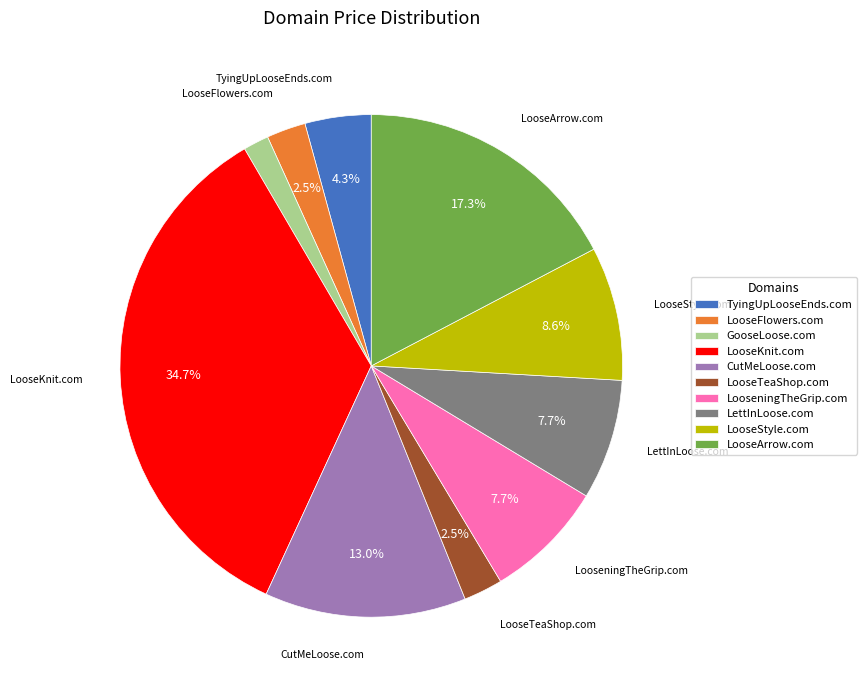

How many segments does this pie chart have?

10